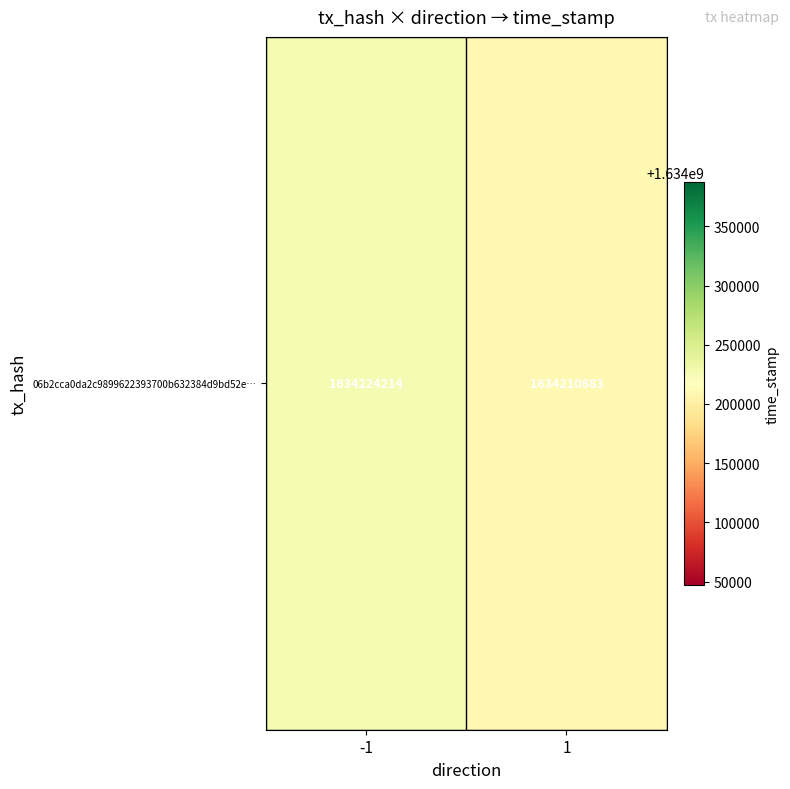

What is the change in value from -1 to 1?

-13531